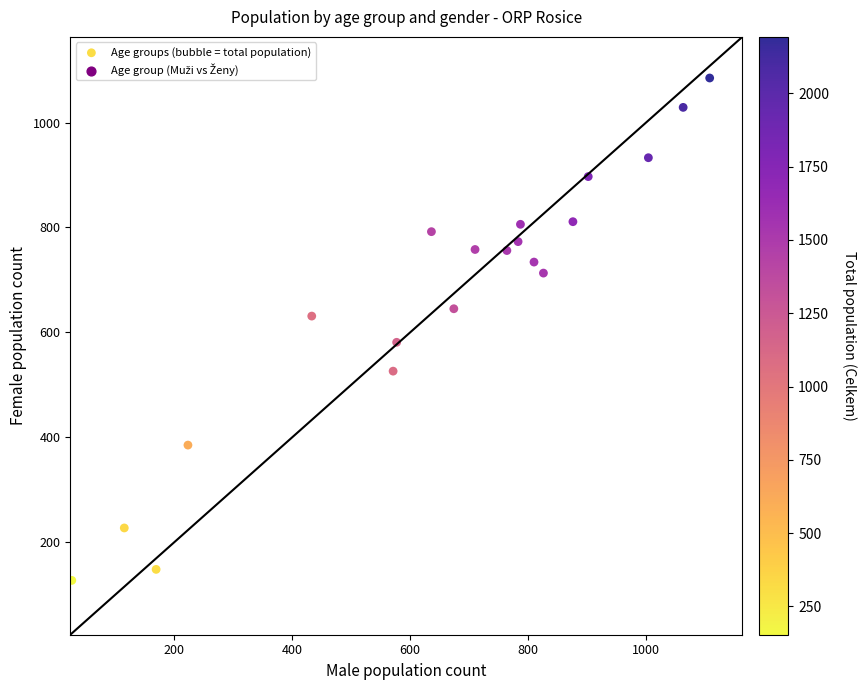

What is the range of X values (max minus min)?

1082